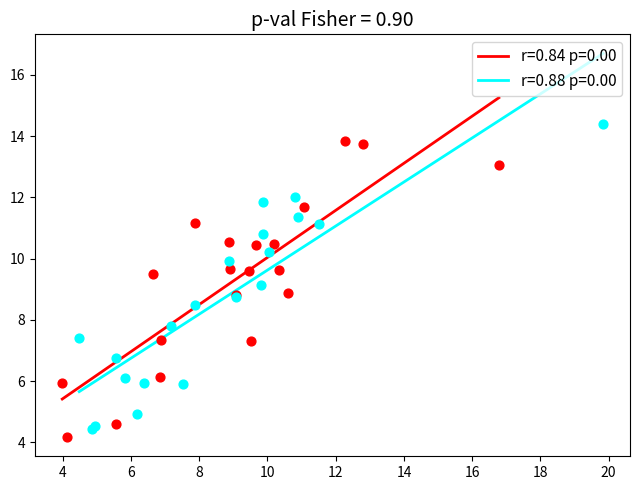

What are all the series names shown in the legend?

r=0.84 p=0.00, r=0.88 p=0.00